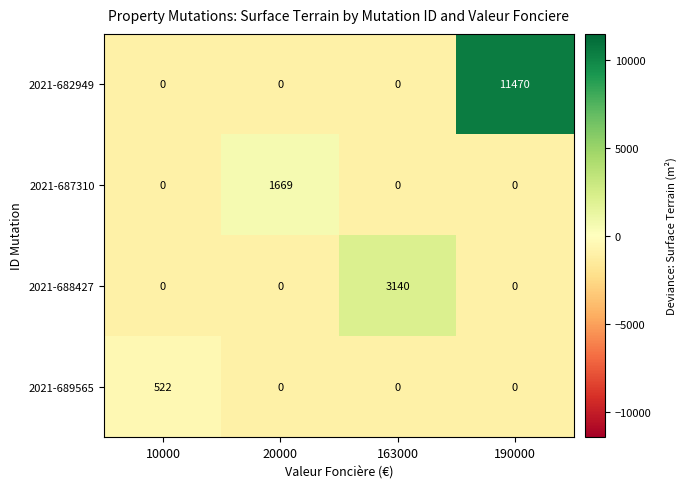

Read the 2021-688427 value at 163000, to the nearest 100.

3100